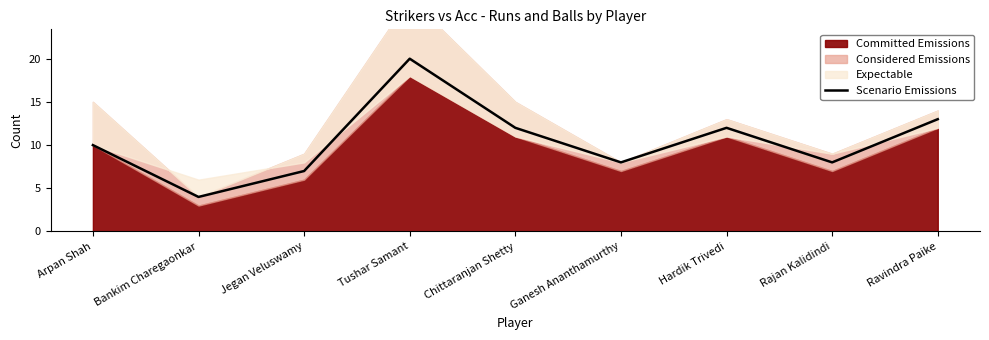

Where is the first local maximum?

Tushar Samant